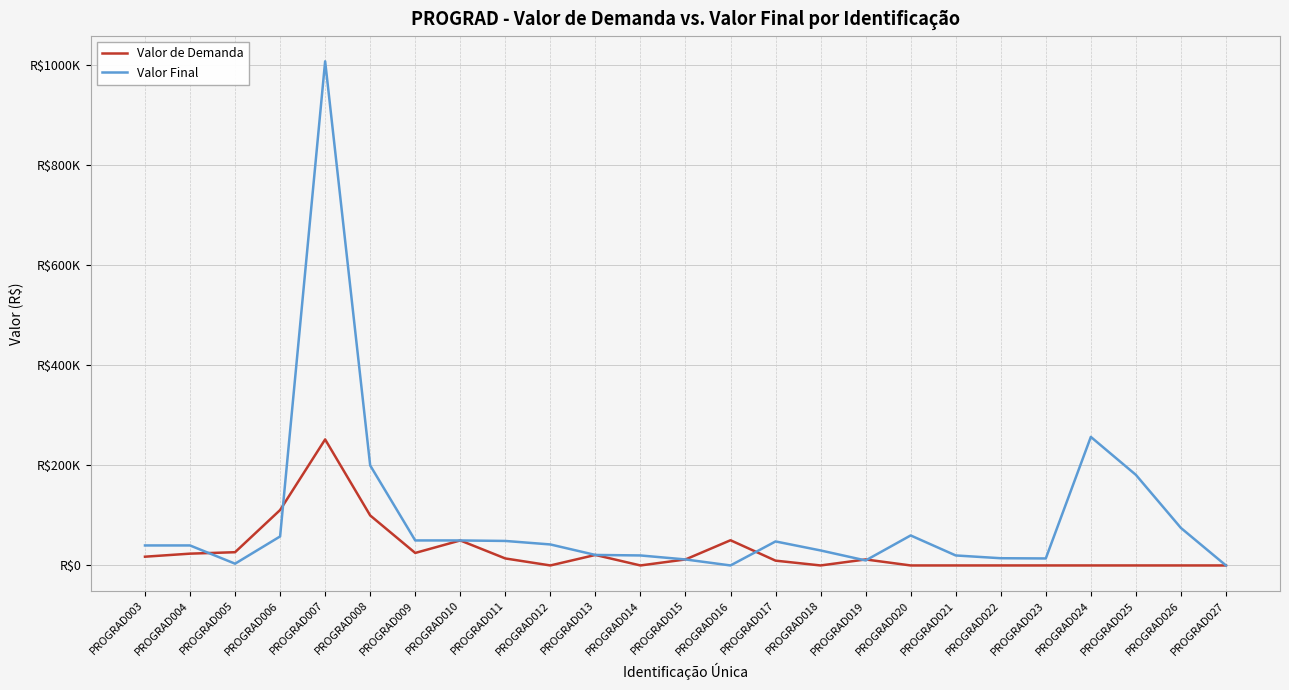

Is this an area chart (filled region under the line)?

No